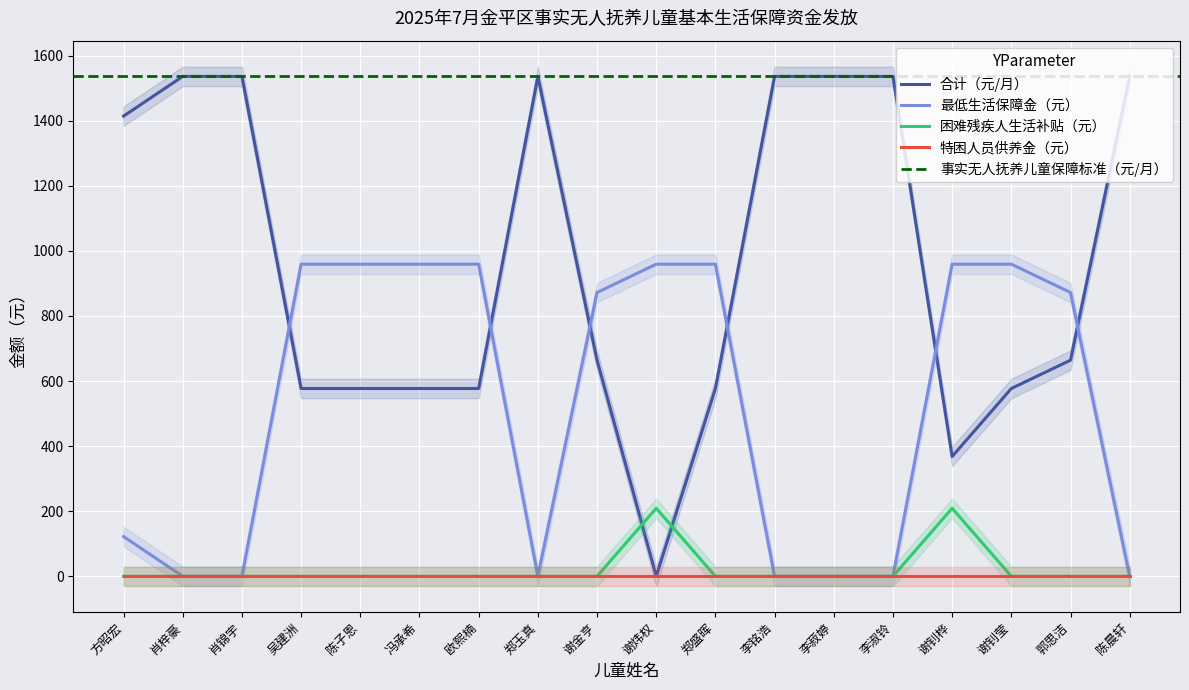

What is the spread (max minus min) of values at 谢钊桦?

750